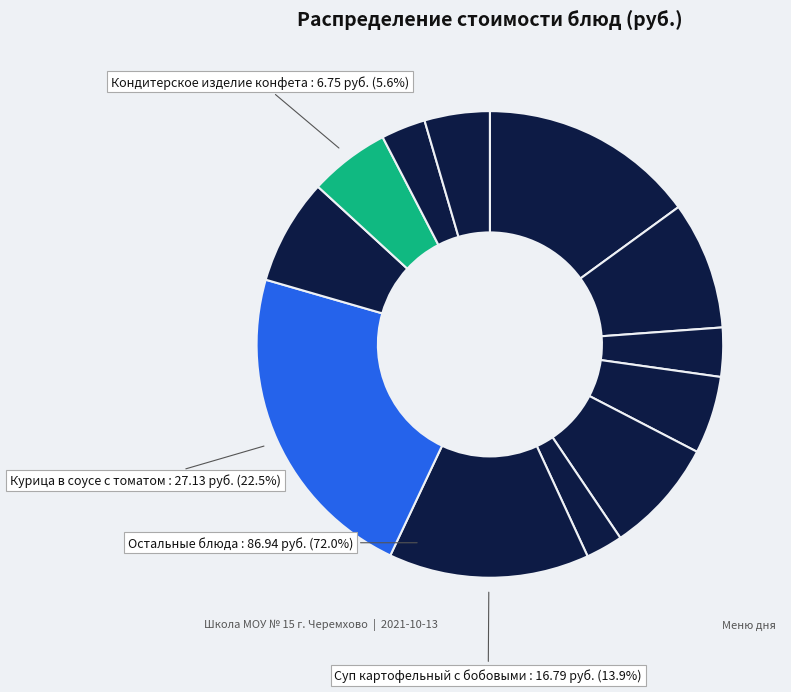

Count the number of slices in the pie.

12